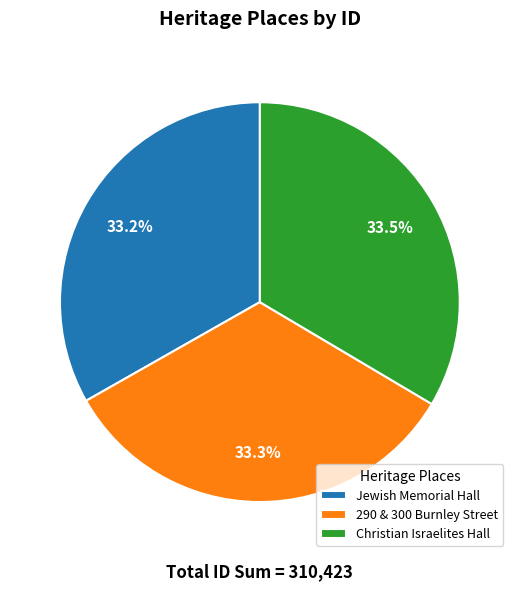

What is the ratio of the value at 290 & 300 Burnley Street to the value at Jewish Memorial Hall?

1.0